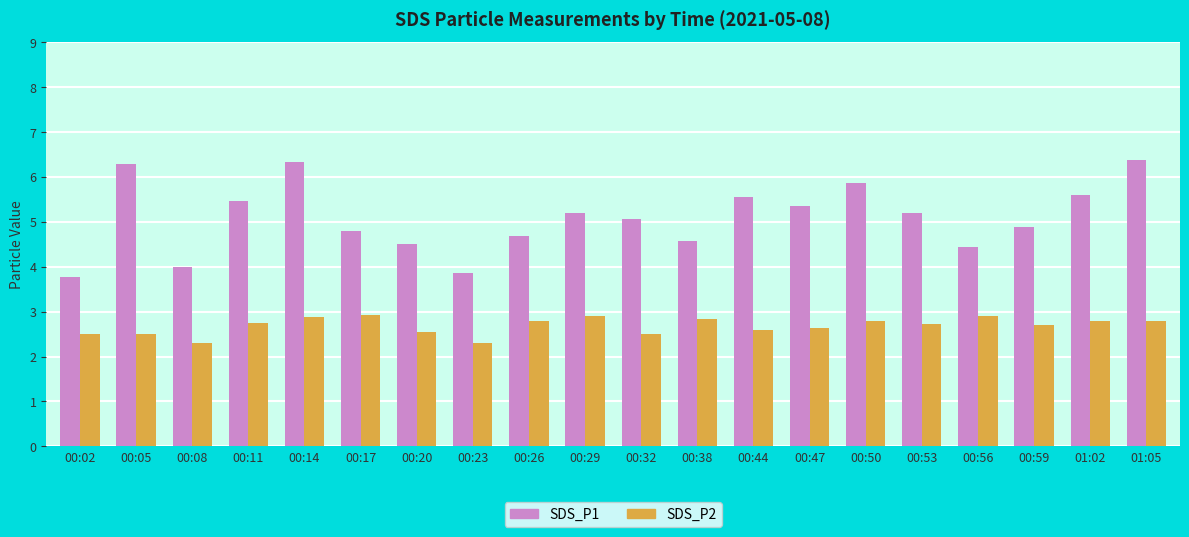

What is the minimum value for SDS_P1?

3.8